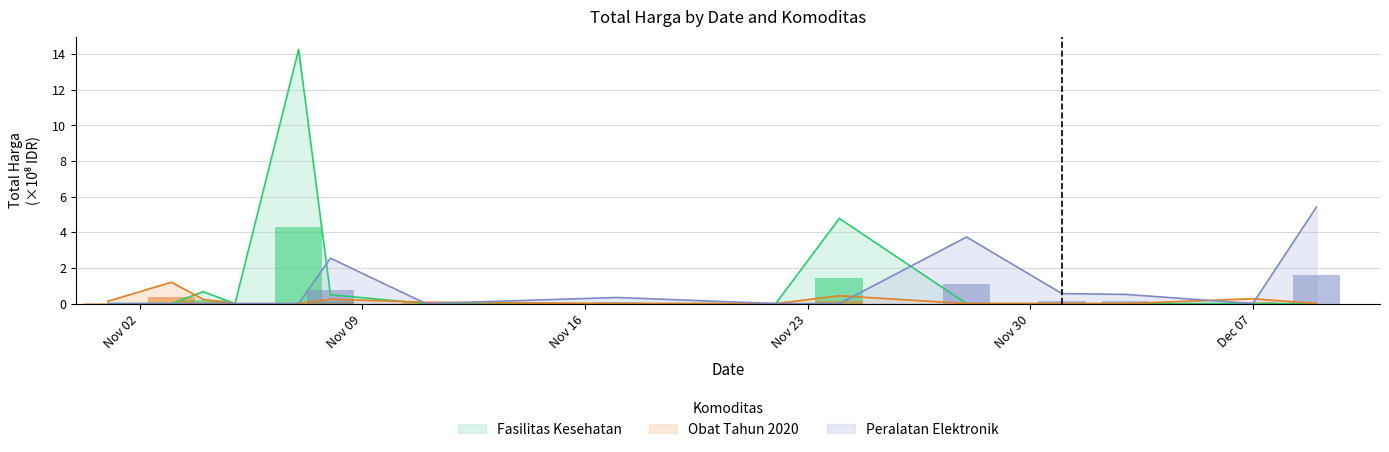

What is the difference between the maximum and minimum values in the Peralatan Elektronik series?

5.4